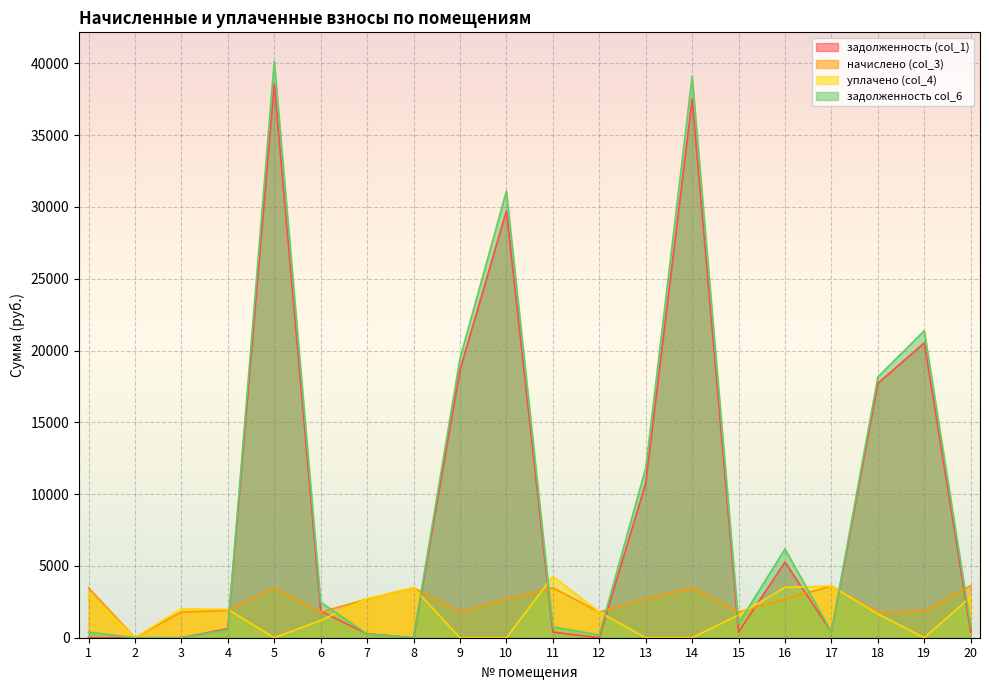

Reading left to right, list all the values displayed in this chart.

задолженность (col_1): 7.7	0.0	0.0	632.4	38562.2	1849.2	272.3	0.0	18656.2	29731.3	386.7	0.0	10768.7	37529.3	399.3	5262.7	400.1	17716.5	20535.1	405.7
начислено (col_3): 3480.2	0.0	1790.1	1890.2	3480.2	1784.9	2695.7	3480.2	1784.9	2695.7	3480.2	1784.9	2695.7	3480.2	1784.9	2695.7	3601.3	1758.5	1853.3	3638.2
уплачено (col_4): 3088.0	0.0	2006.0	1967.1	0.0	1200.0	2722.9	3480.2	0.0	0.0	4276.3	1784.9	0.0	0.0	1586.6	3500.0	3600.4	1660.0	0.0	2830.3
задолженность col_6: 395.7	0.0	0.0	553.5	40157.0	2470.8	262.1	0.0	19463.4	31104.5	758.1	198.3	11808.8	39110.6	998.7	6179.6	400.1	18163.6	21384.3	808.1